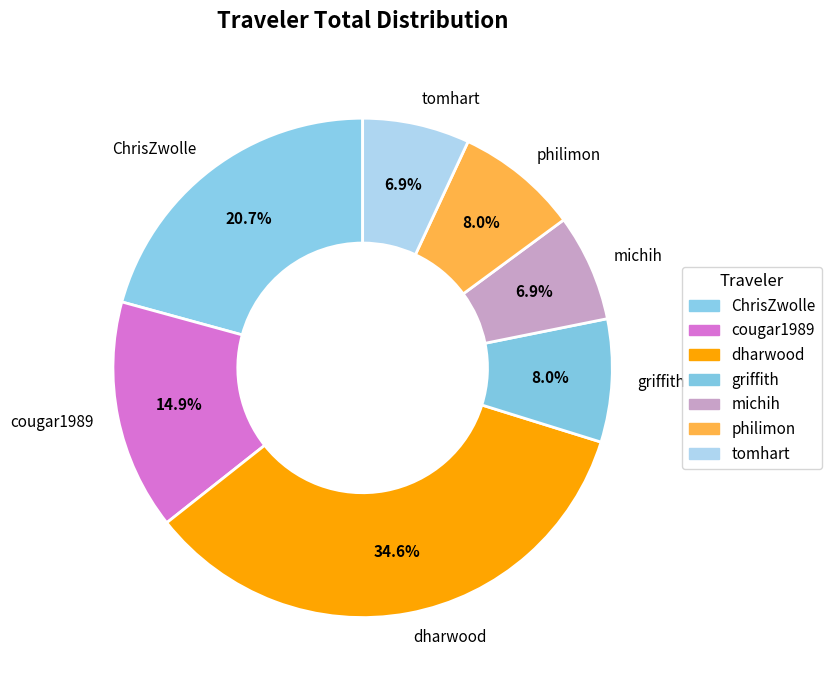

Does griffith represent more than half of the total?

No